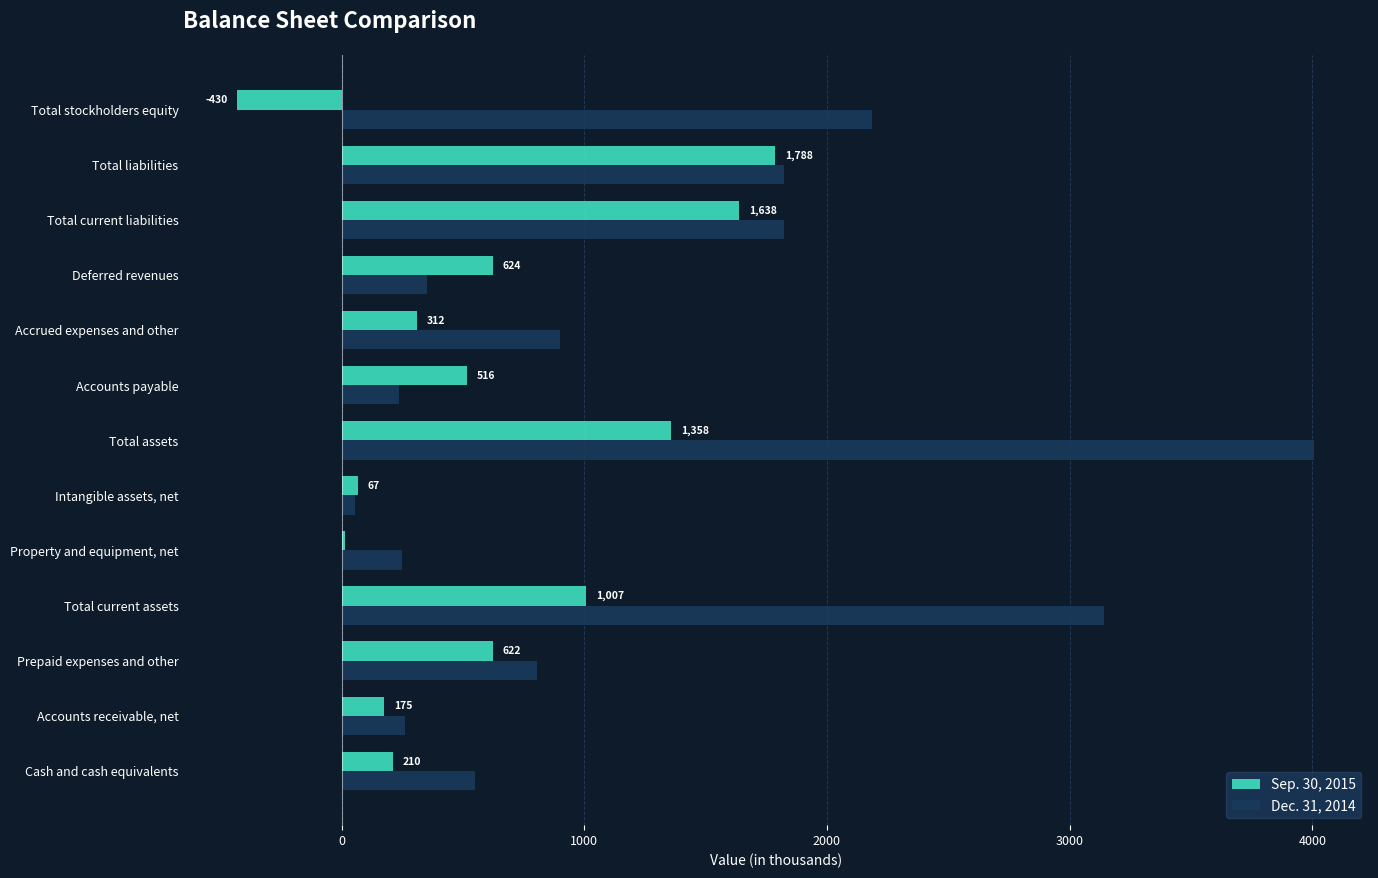

Which category has the lowest value in the Sep. 30, 2015 series?

Total stockholders equity